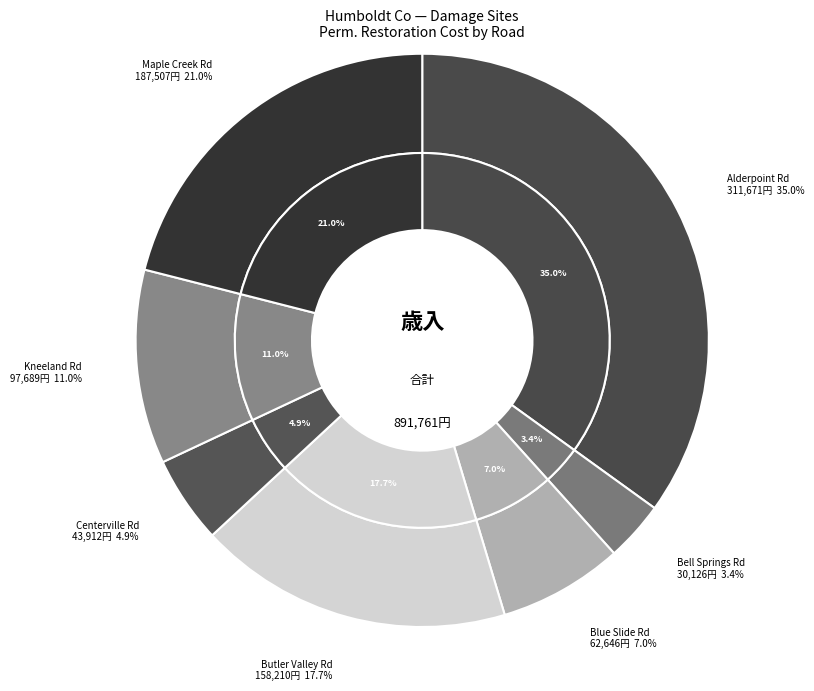

Which has a higher value, Centerville Rd or Maple Creek Rd?

Maple Creek Rd